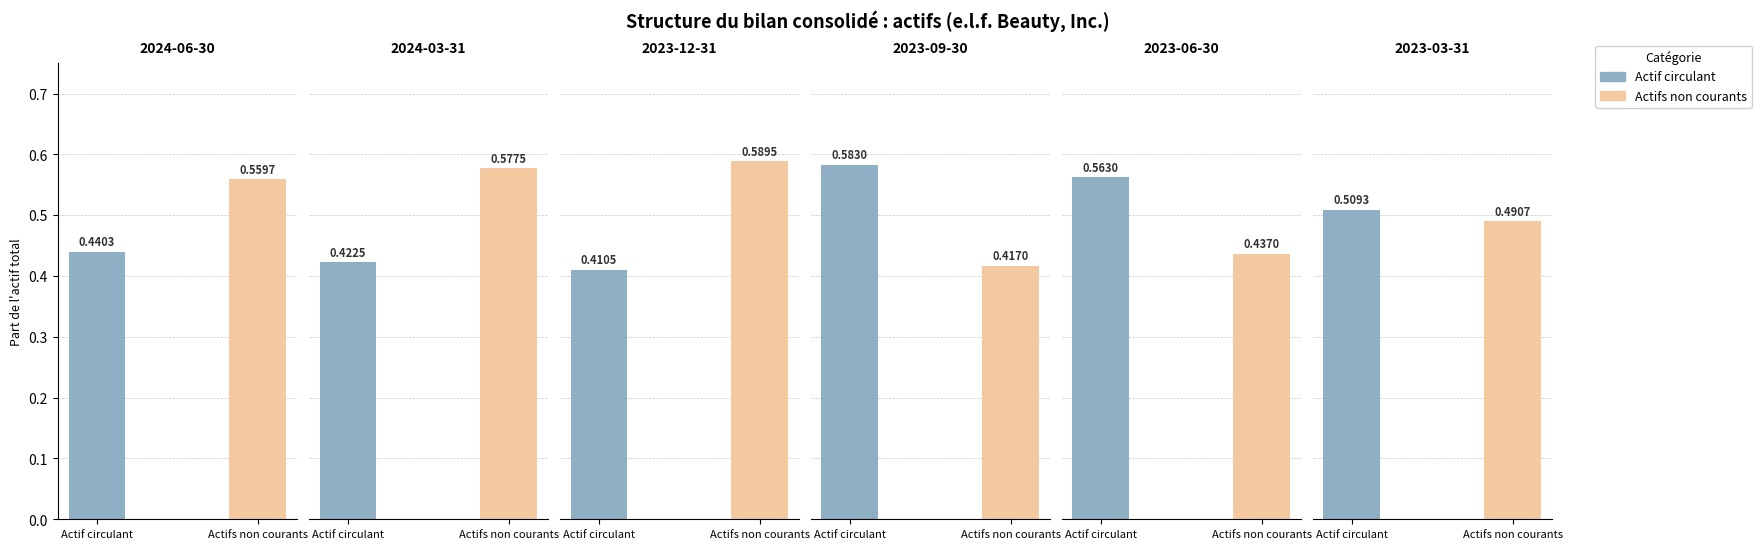

What is the label of the 2nd bar from the right?

2023-06-30